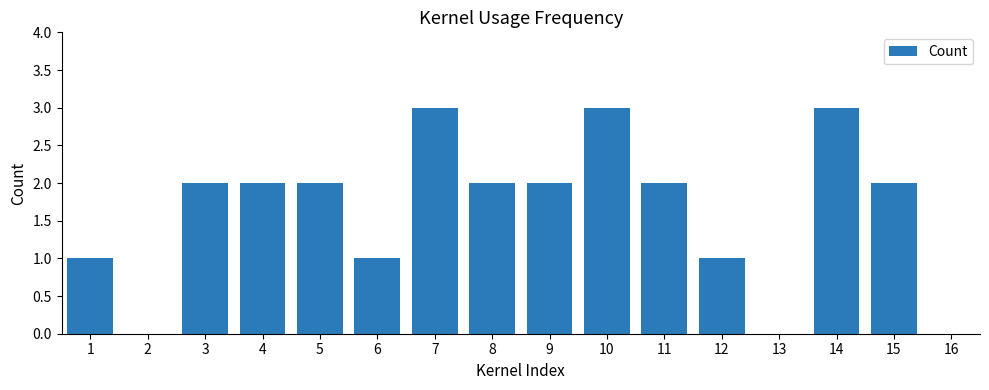

What is the ratio of the value at 4 to the value at 14?

0.7